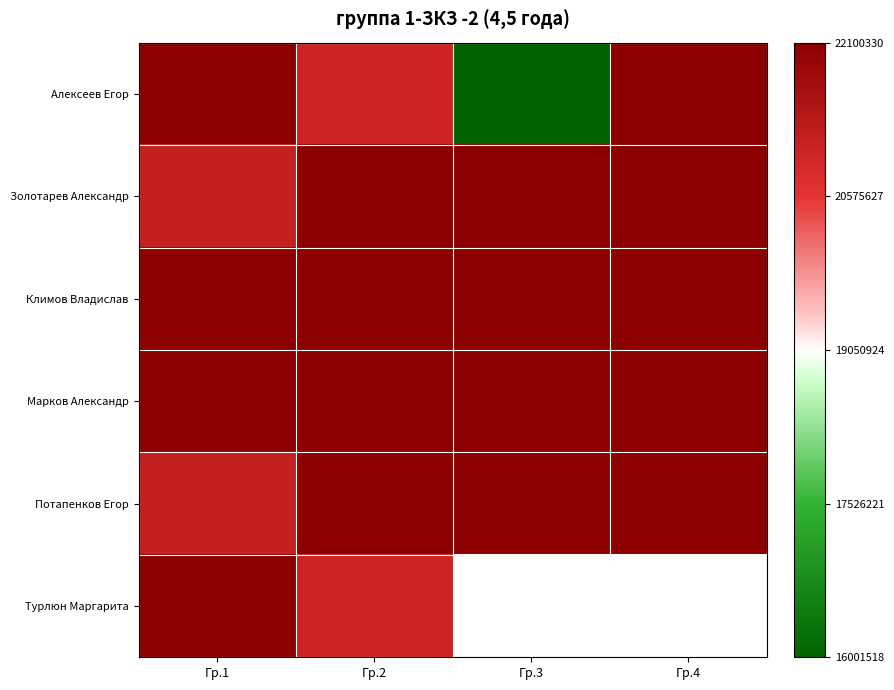

The Марков Александр series shows 22100035.0 at Гр.1. True or false?

True